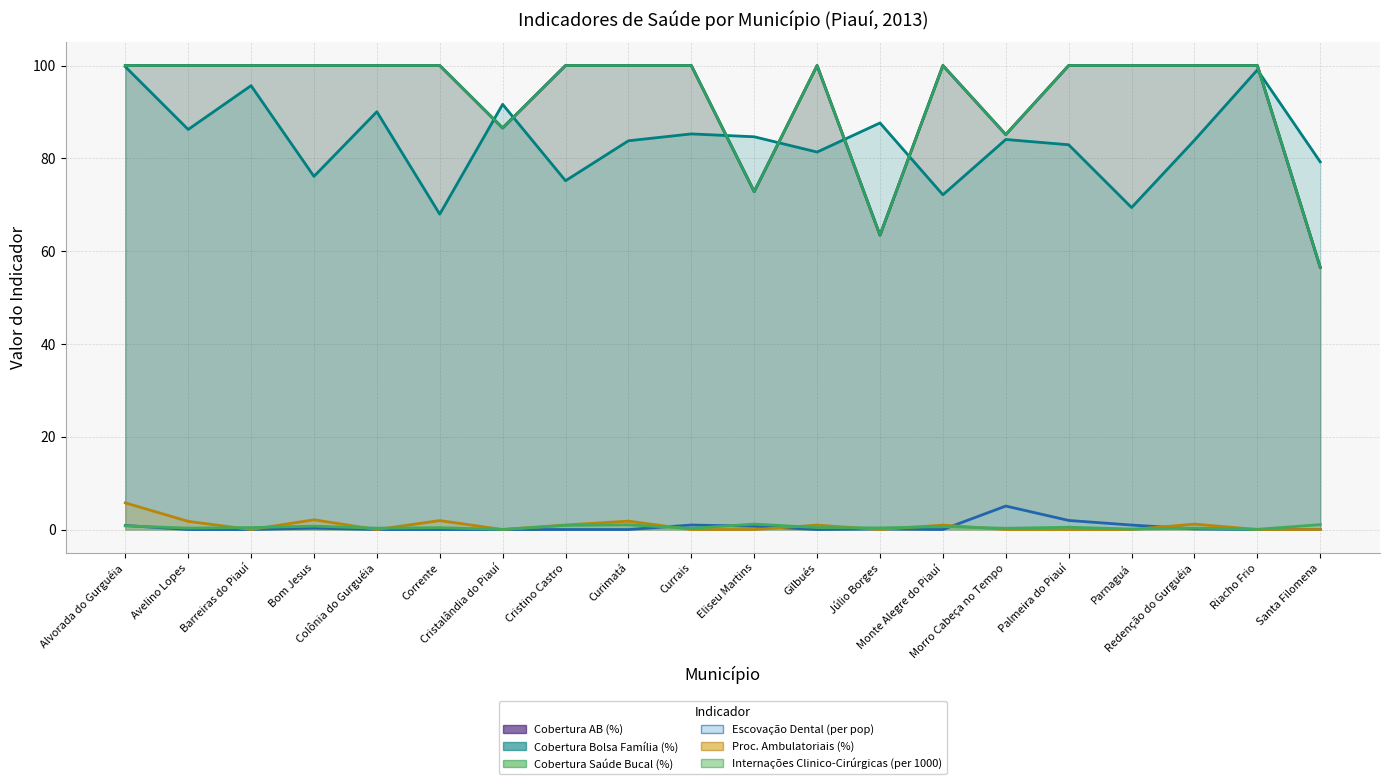

Where is the first local maximum for Escovação Dental (per pop)?

Bom Jesus